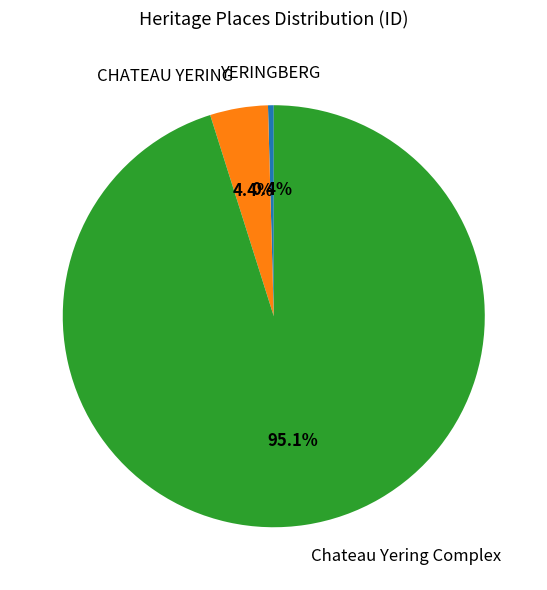

To the nearest percent, what portion does Chateau Yering Complex represent?

95%